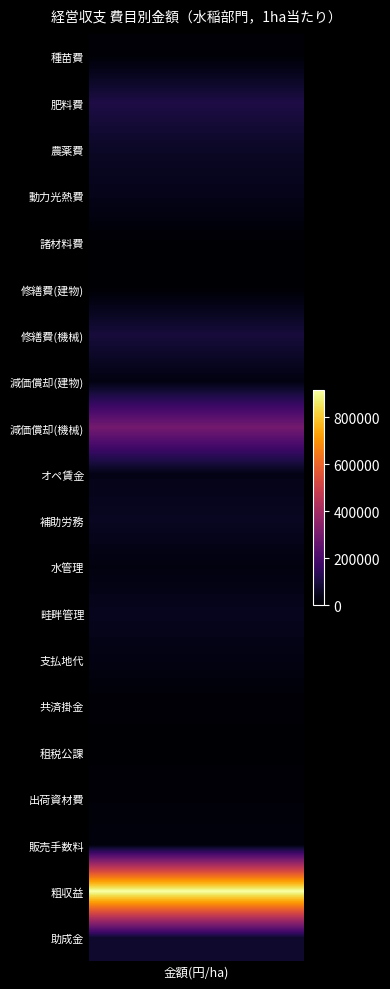

What is the difference between the maximum and minimum values in the 助成金 series?

75000.0